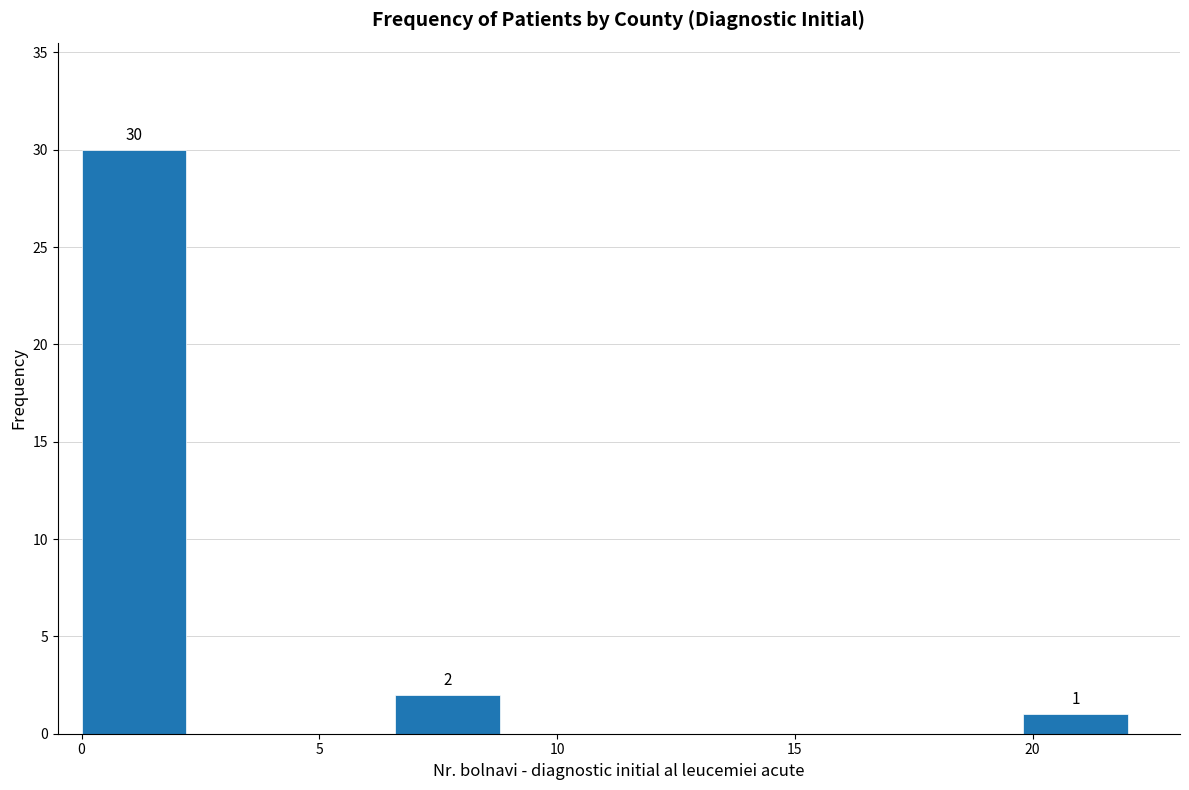

Which range on the x-axis has the tallest bar?

0.0 to 2.2